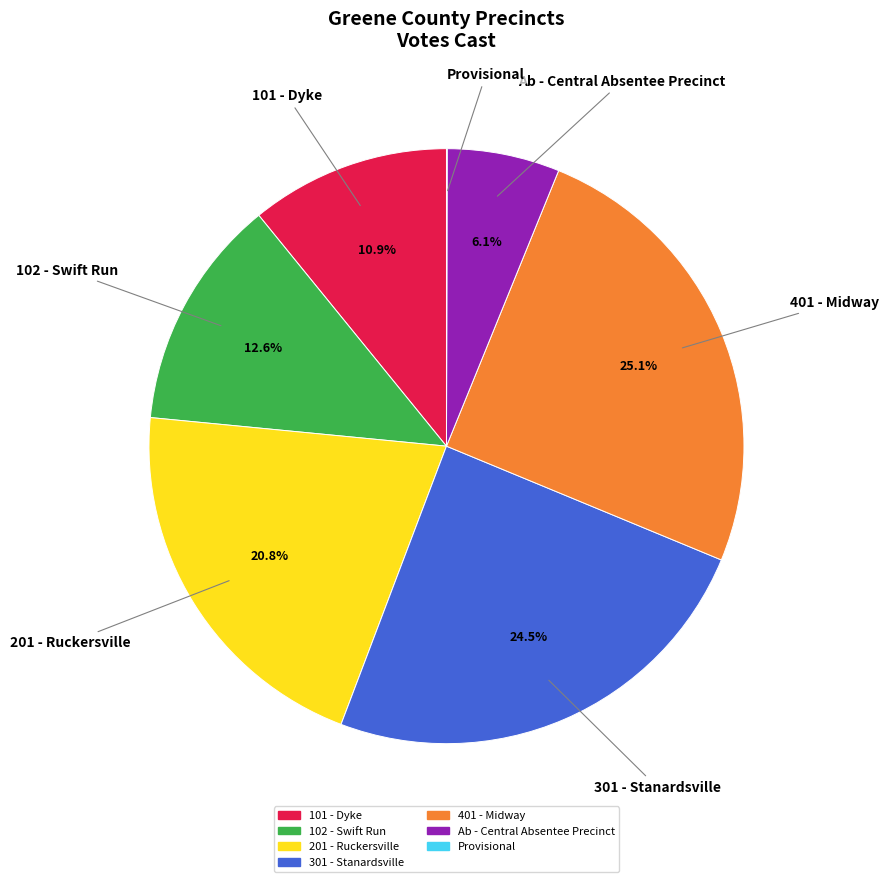

Does Ab - Central Absentee Precinct account for over 50% of the chart?

No